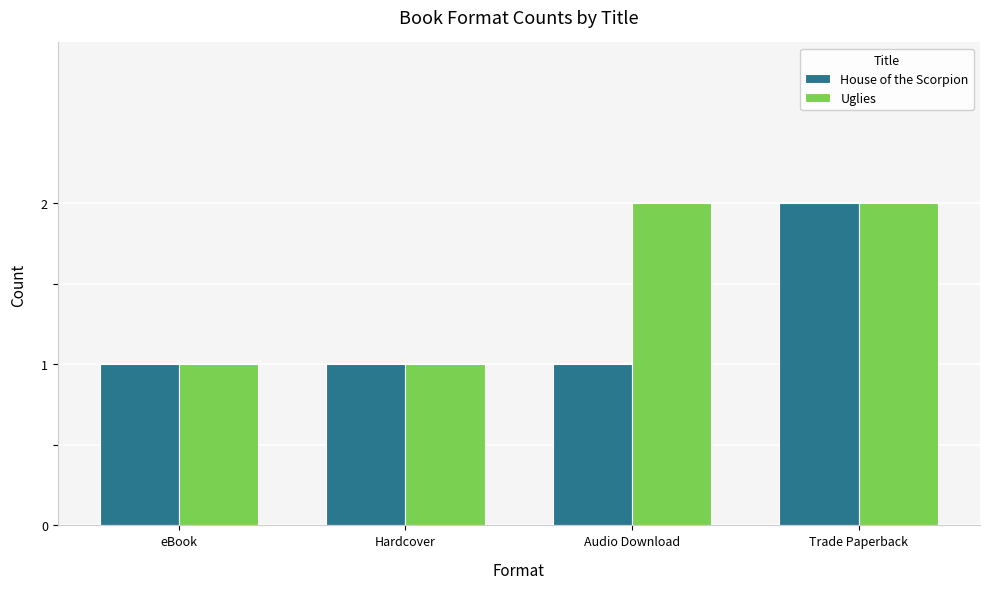

At which category is the sum across all series the highest?

Trade Paperback